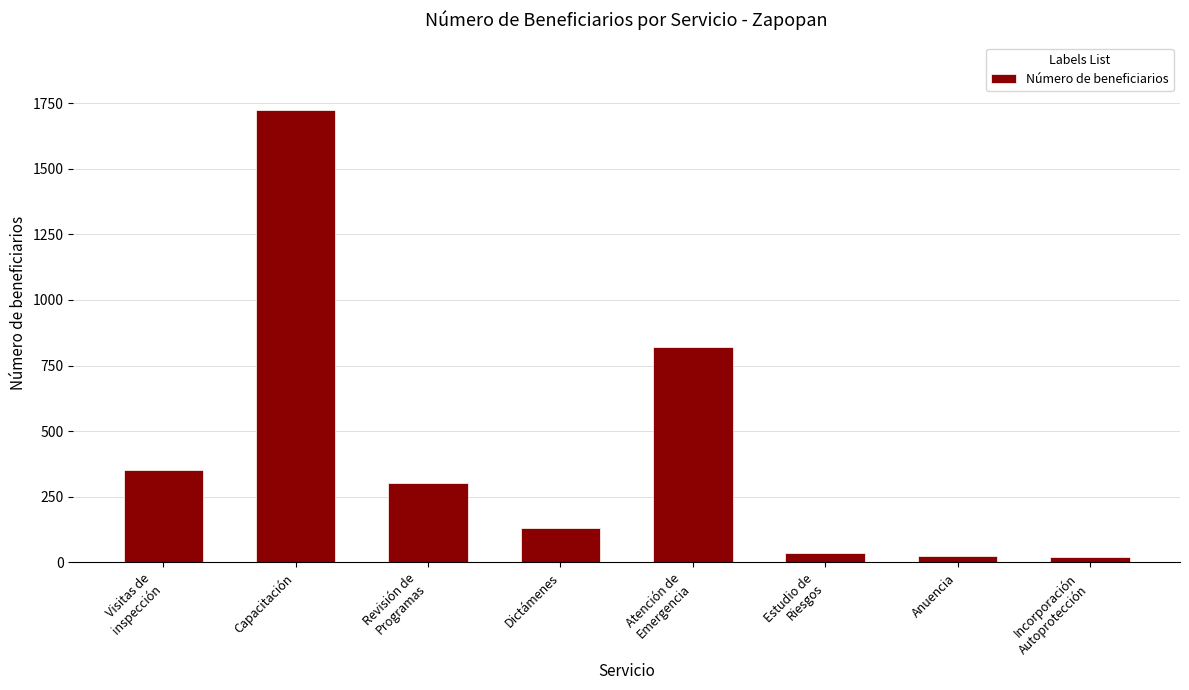

The chart shows a value of 131 at Dictámenes. True or false?

True